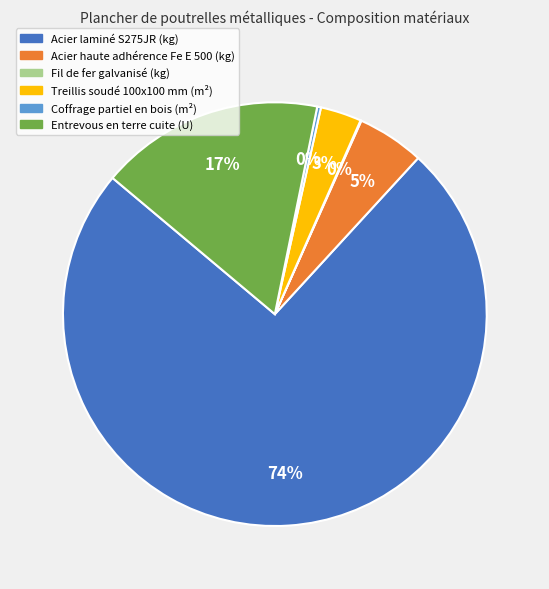

To the nearest percent, what is the combined percentage of Entrevous en terre cuite (U) and Acier haute adhérence Fe E 500 (kg)?

22%